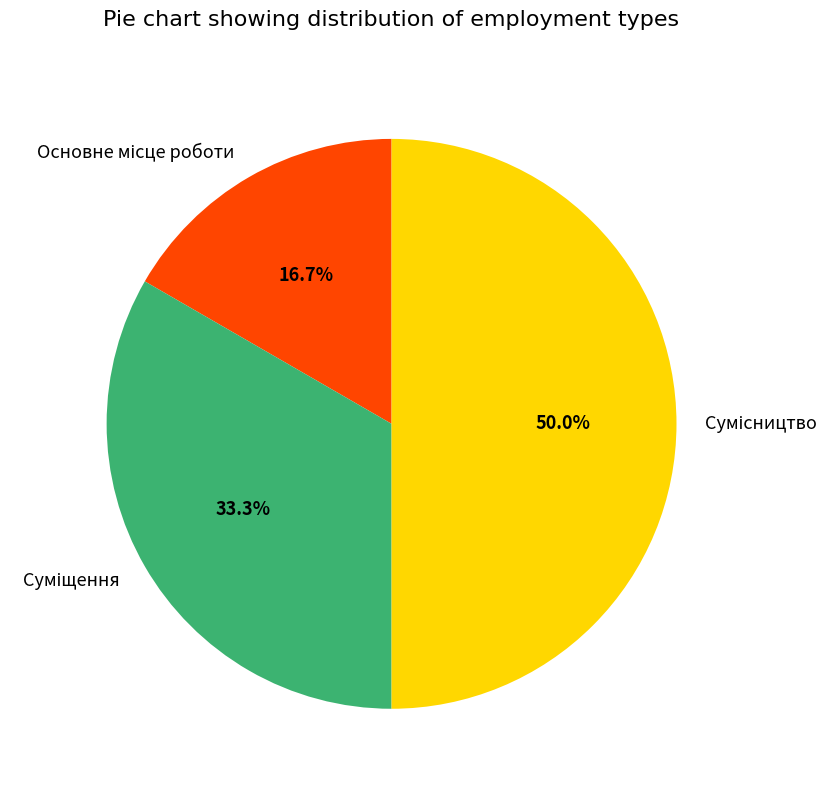

Count the number of slices in the pie.

3